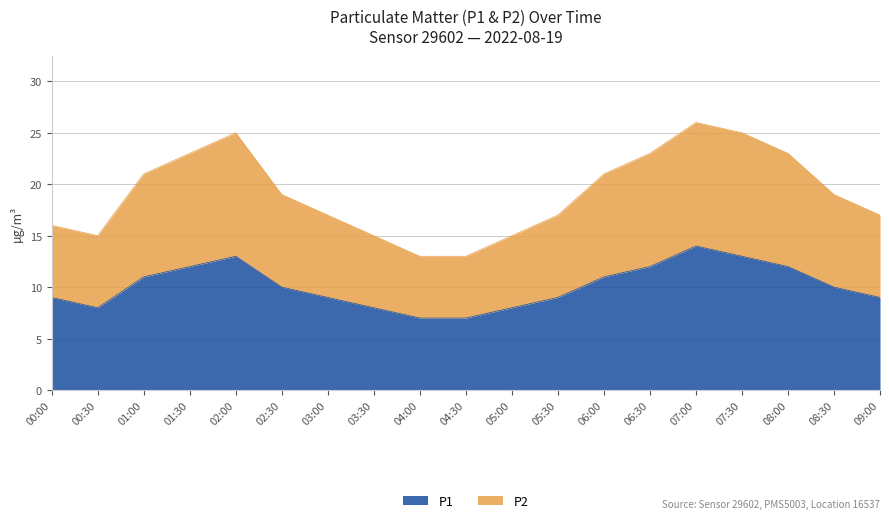

What is the total value across all series at 02:30?

19